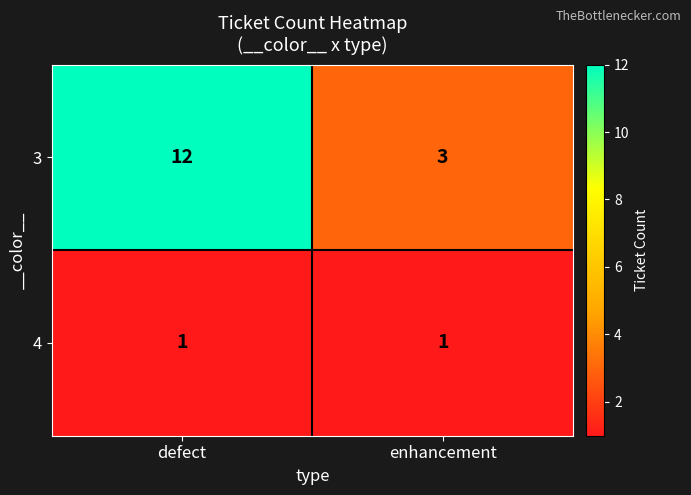

What is the highest value of the 3 series?

12